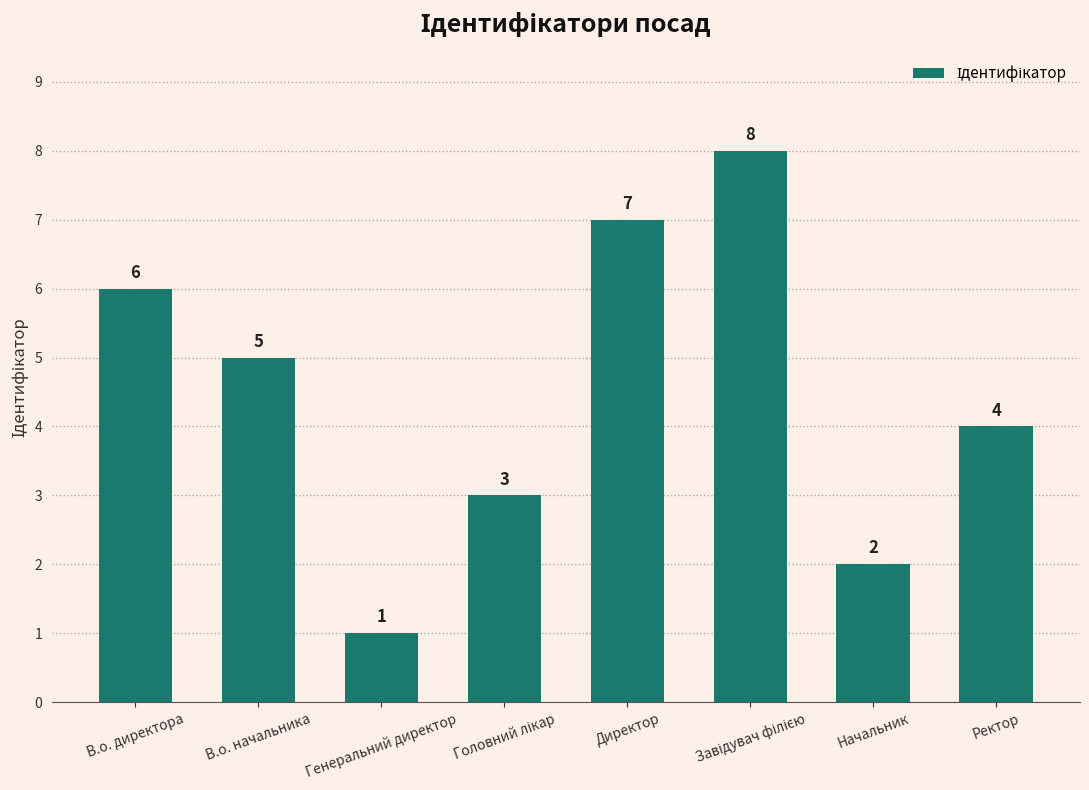

What is the change in value from Генеральний директор to Ректор?

+3